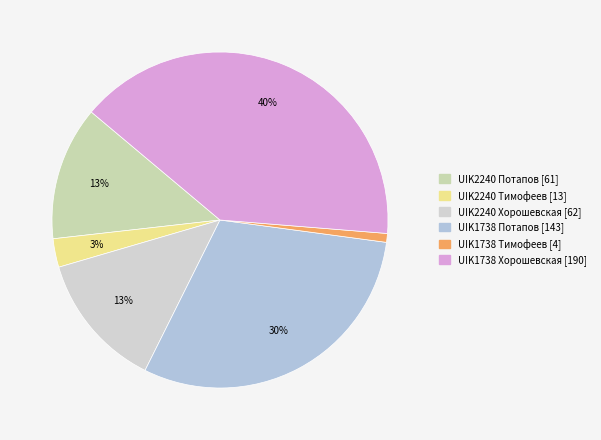

To the nearest percent, what is the difference between the largest and smallest slice percentages?

39%